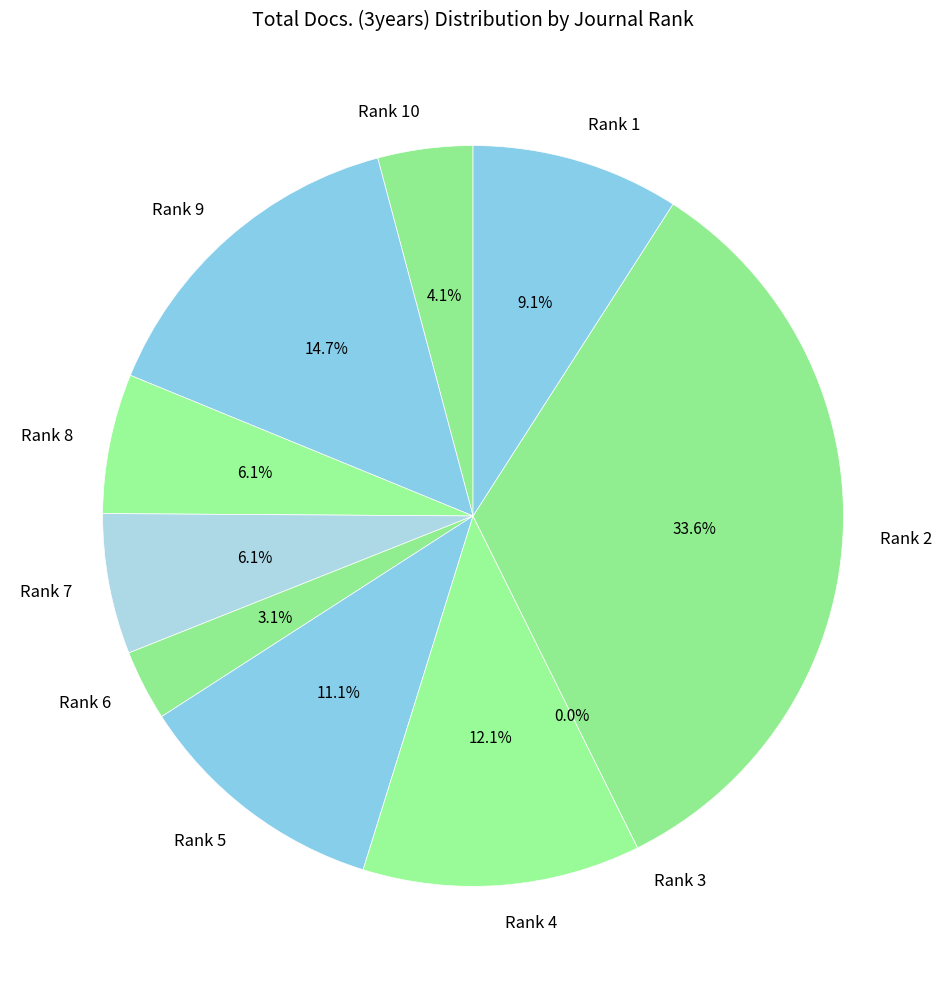

Which category has the smallest portion of the pie?

Rank 3